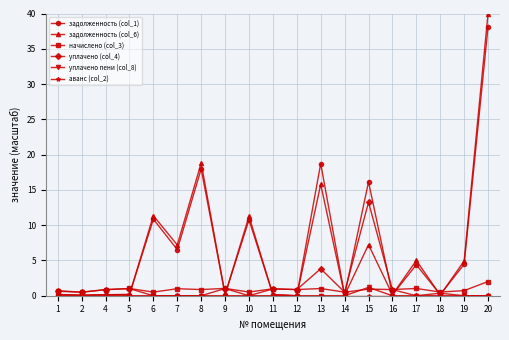

At how many categories does at least one series exceed 4?

9